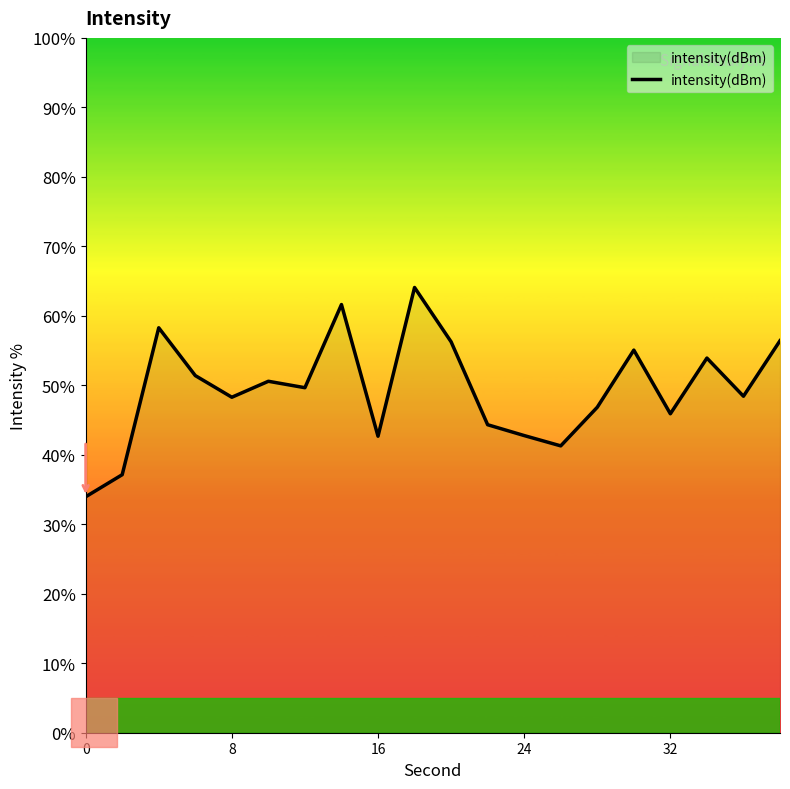

What is the difference between the maximum and minimum values?

30.1